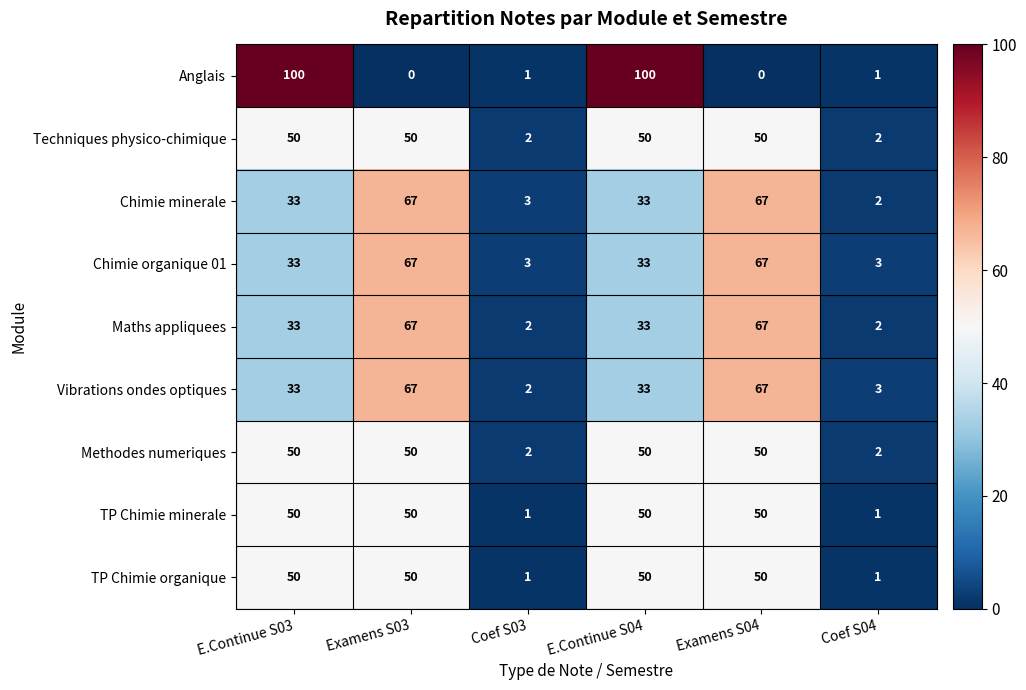

How many values in the Methodes numeriques series are below 50?

2